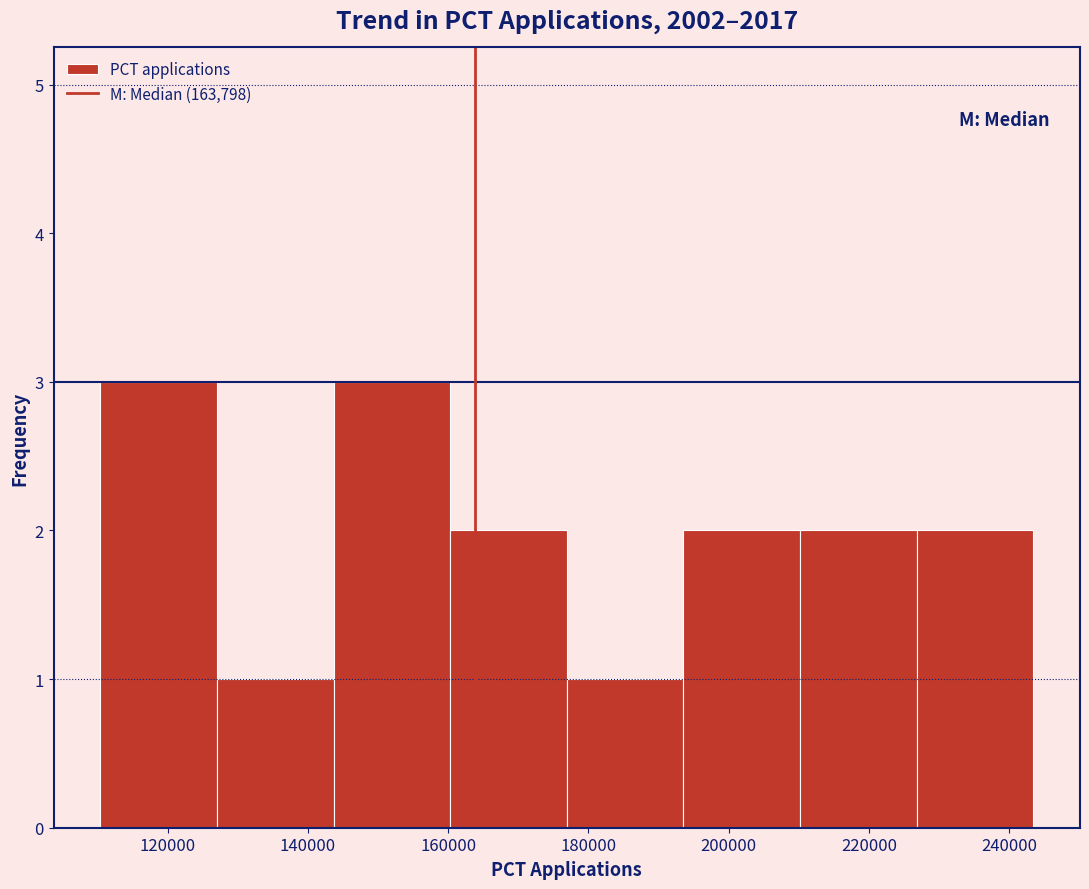

Reading left to right, transcribe this chart: for each bar, give the range it covers on the x-axis and its height. Neither the bar edges nor the heights are printed on the chart, so give them approximately, as read against the axes.

110000 to 128000: 3
128000 to 144000: 1
144000 to 160000: 3
160000 to 176000: 2
176000 to 194000: 1
194000 to 210000: 2
210000 to 226000: 2
226000 to 244000: 2